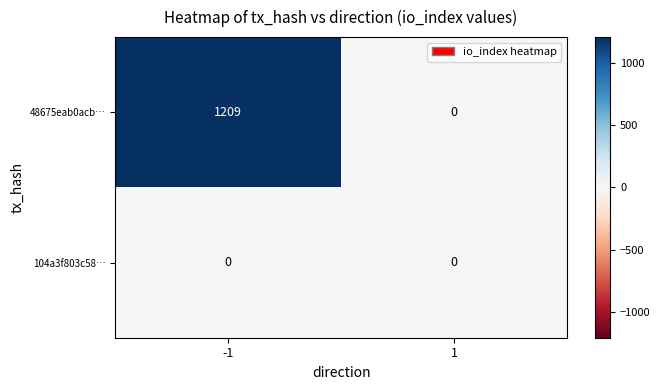

Between -1 and 1, which series saw the biggest shift?

48675eab0acb…